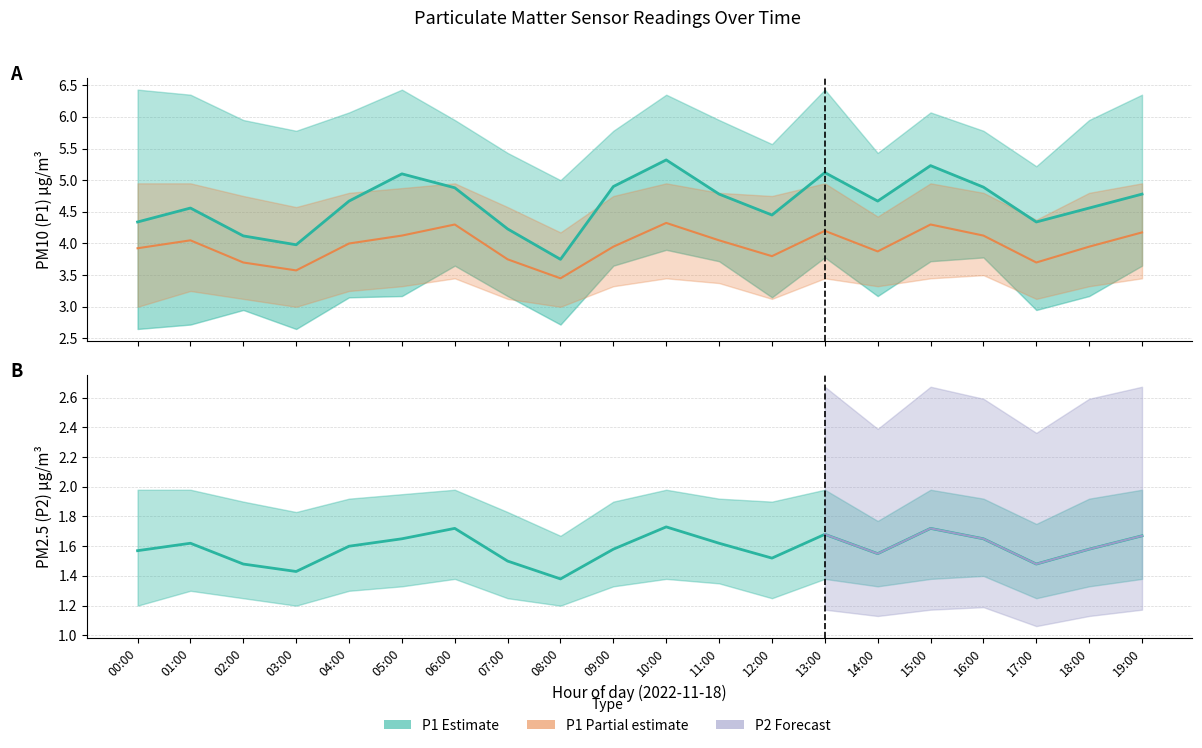

What is the label of the 3rd point from the right?

17:00